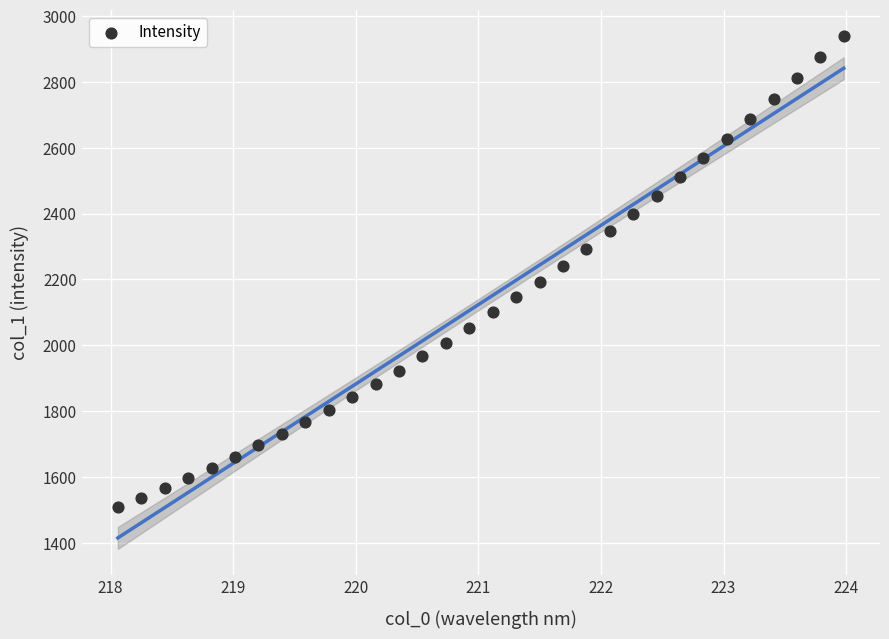

What is the range of Y values (max minus min)?

1432.5